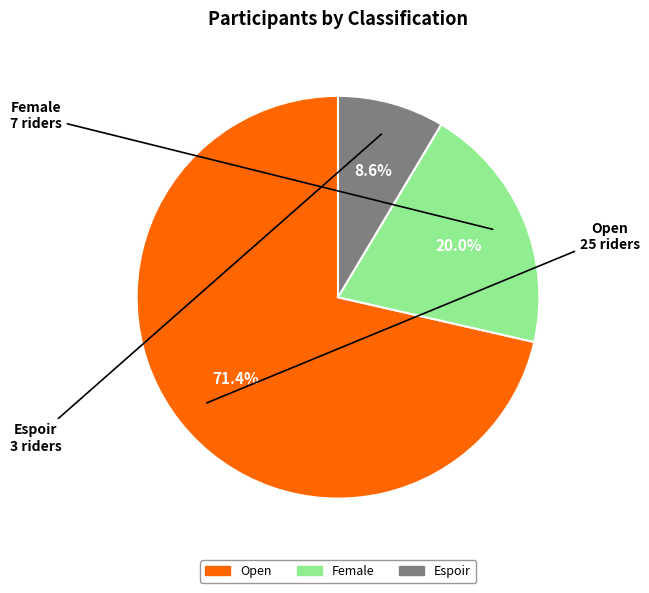

How many segments does this pie chart have?

3